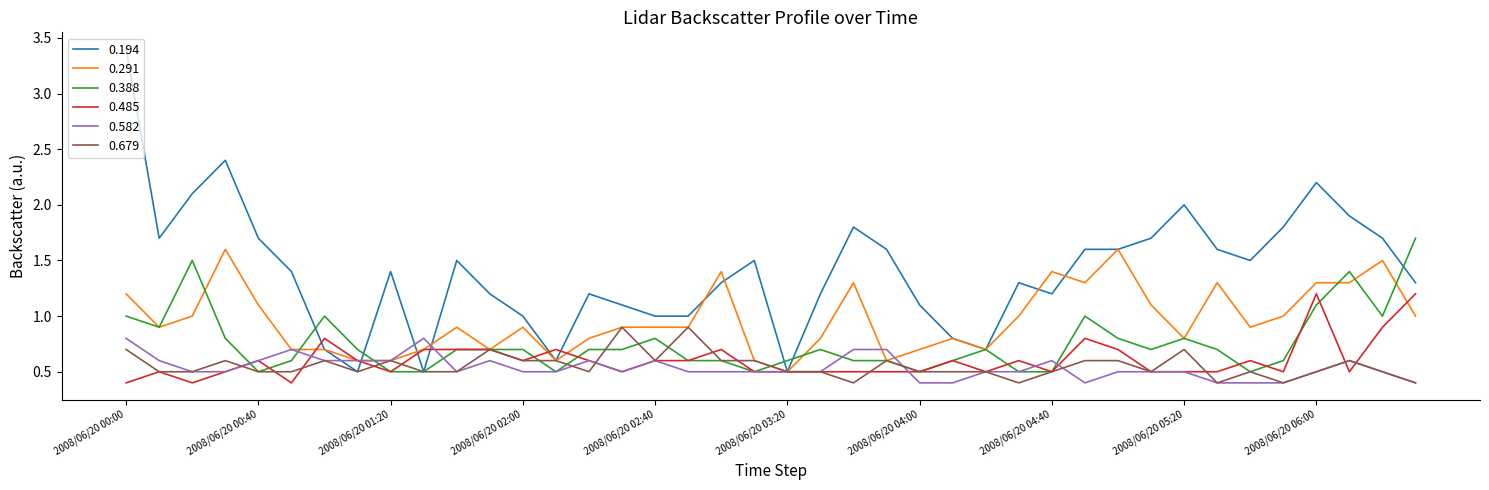

What is the greatest value displayed?

3.4